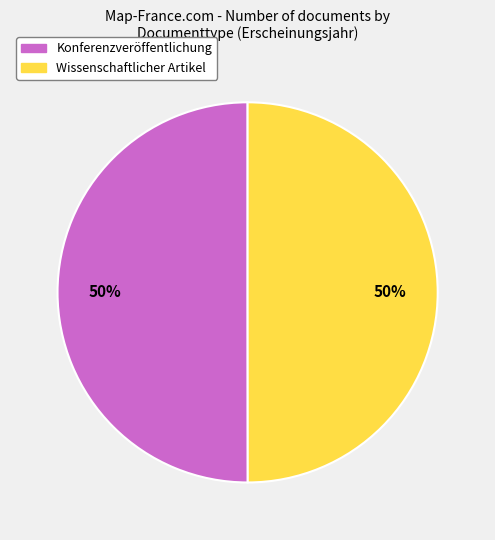

True or false: Wissenschaftlicher Artikel accounts for 50% of the total.

True